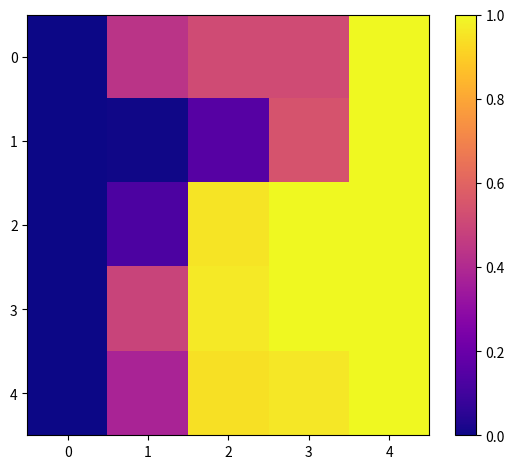

At which category is the sum across all series the highest?

4